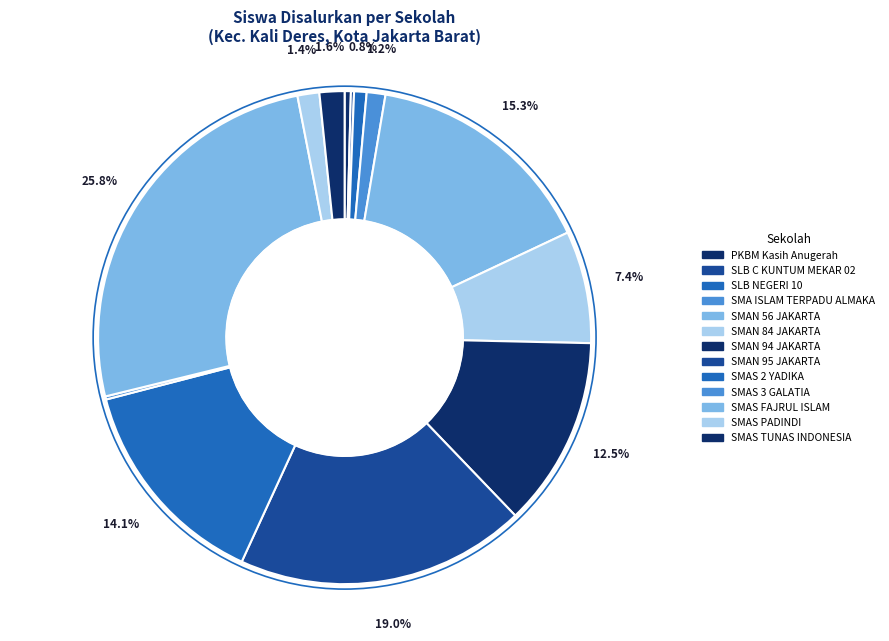

Which category has the biggest portion of the pie?

SMAS FAJRUL ISLAM